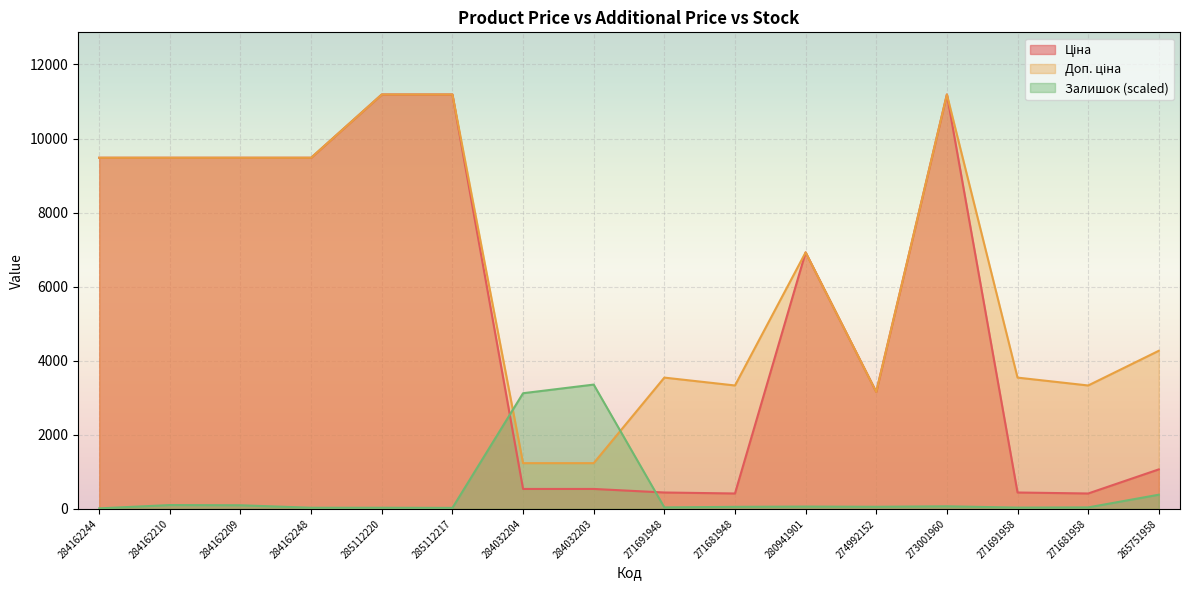

What is the maximum value shown in the chart?

11188.2